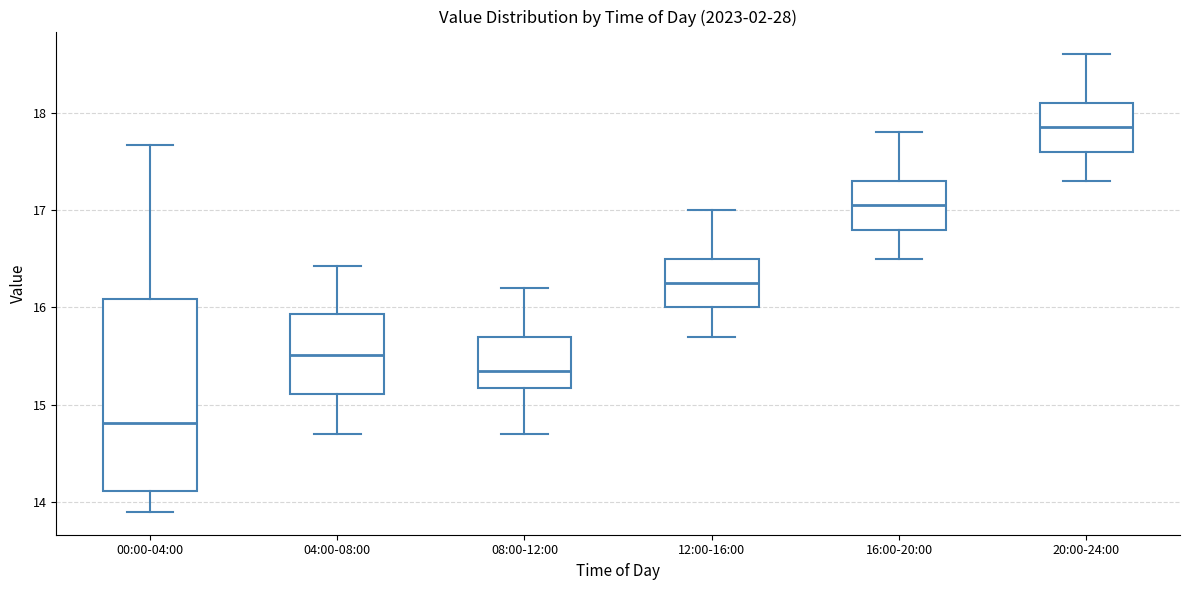

Reading left to right, transcribe this box plot: for each box, give where its median line is, the range the box spans, and where its two whiskers end, as read against the y-axis. The values are not printed on the chart, so give them approximately, as read against the axis.

00:00-04:00: median 14.8, box 14.1 to 16.1, whiskers 13.9 to 17.7
04:00-08:00: median 15.5, box 15.1 to 15.9, whiskers 14.7 to 16.4
08:00-12:00: median 15.4, box 15.2 to 15.7, whiskers 14.7 to 16.2
12:00-16:00: median 16.3, box 16.0 to 16.5, whiskers 15.7 to 17.0
16:00-20:00: median 17.1, box 16.8 to 17.3, whiskers 16.5 to 17.8
20:00-24:00: median 17.9, box 17.6 to 18.1, whiskers 17.3 to 18.6